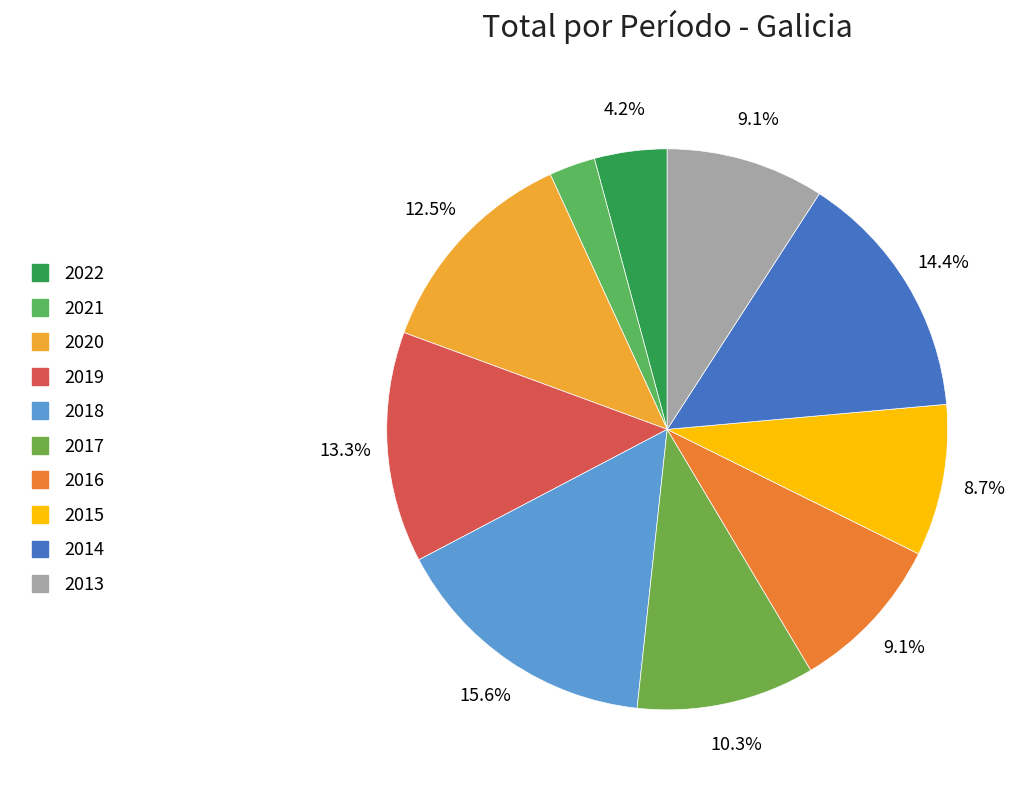

True or false: 2022 accounts for 1% of the total.

False